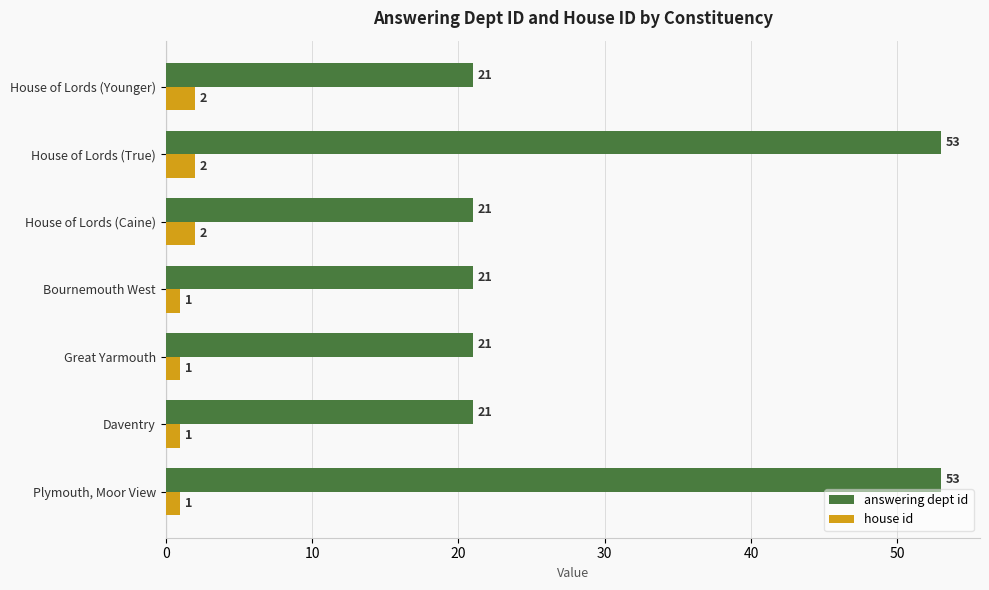

What is the difference between the highest and lowest values at Bournemouth West?

20